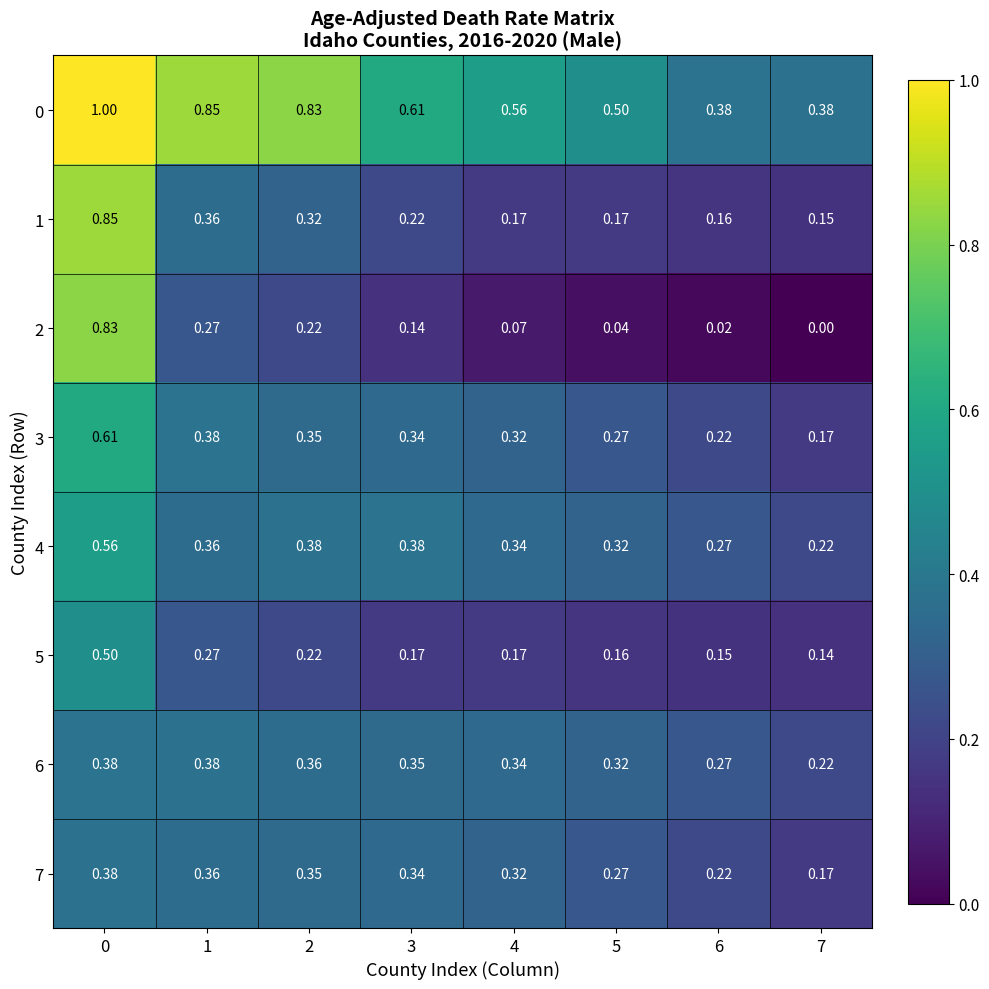

Is the value of 3 at 3 greater than the value of 1 at 1?

No